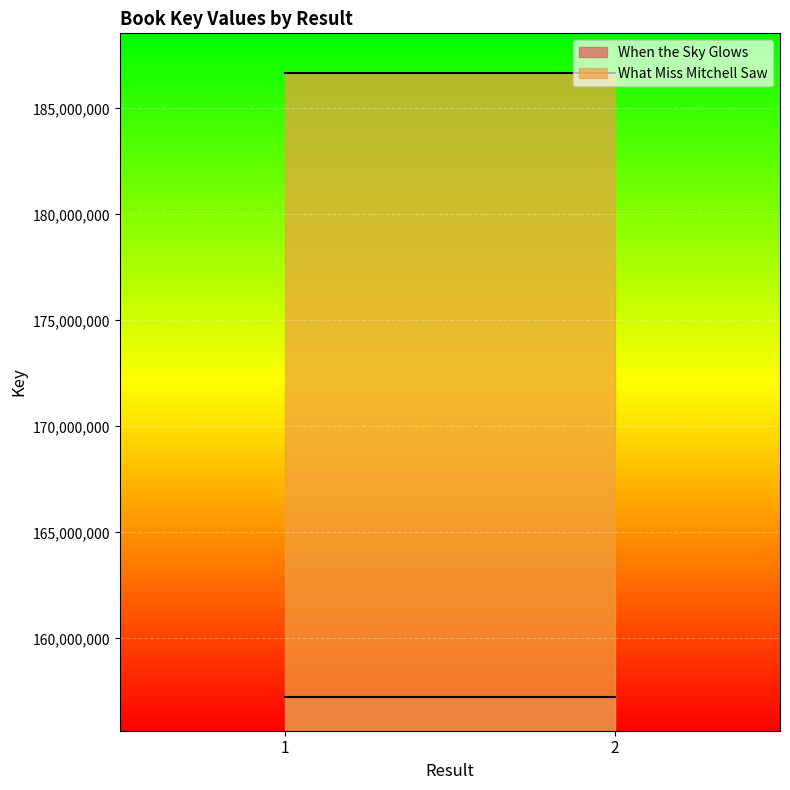

Reading left to right, transcribe all the data shown in this chart.

When the Sky Glows: 1=157219849	2=157219849
What Miss Mitchell Saw: 1=186671141	2=186671141